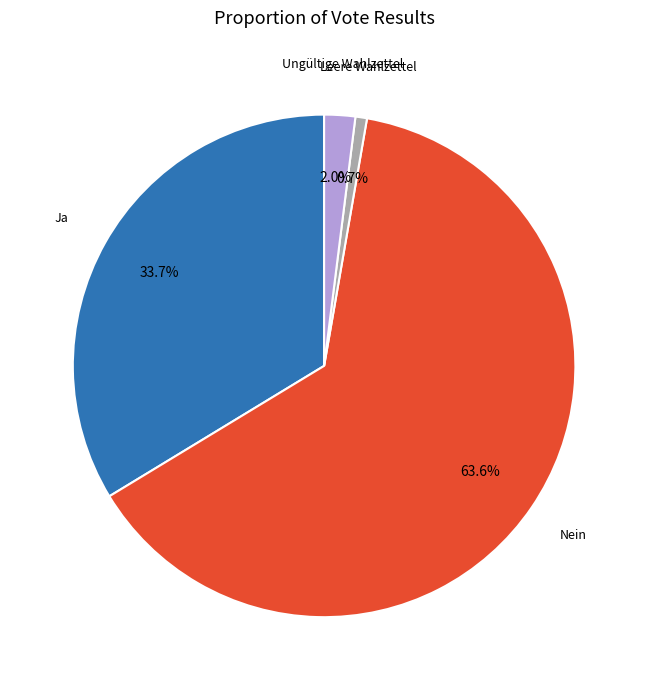

Rank the categories by value from lowest to highest.

Leere Wahlzettel, Ungültige Wahlzettel, Ja, Nein